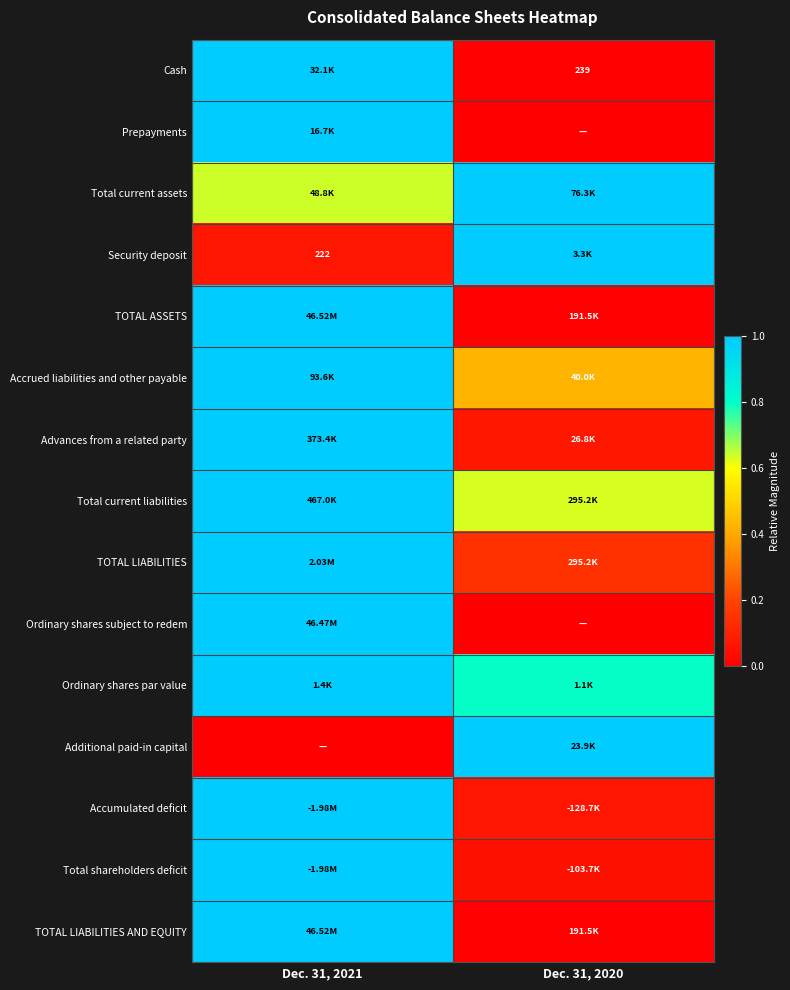

Rank the categories by Cash value from highest to lowest.

Dec. 31, 2021, Dec. 31, 2020